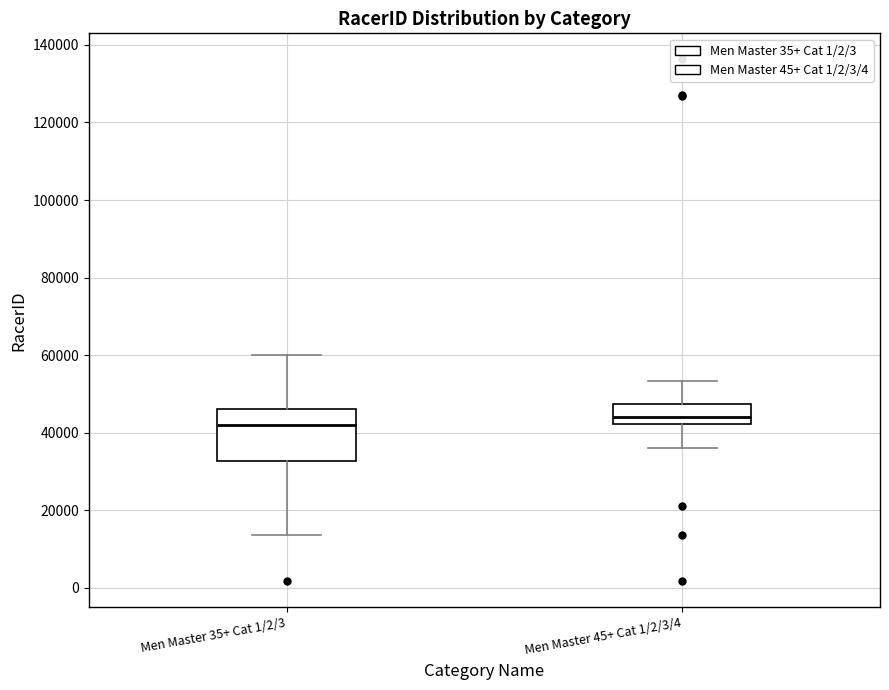

Reading left to right, transcribe this box plot: for each box, give where its median line is, the range the box spans, and where its two whiskers end, as read against the y-axis. The values are not printed on the chart, so give them approximately, as read against the axis.

Men Master 35+ Cat 1/2/3: median 42000, box 32000 to 46000, whiskers 14000 to 60000
Men Master 45+ Cat 1/2/3/4: median 44000, box 42000 to 48000, whiskers 36000 to 54000